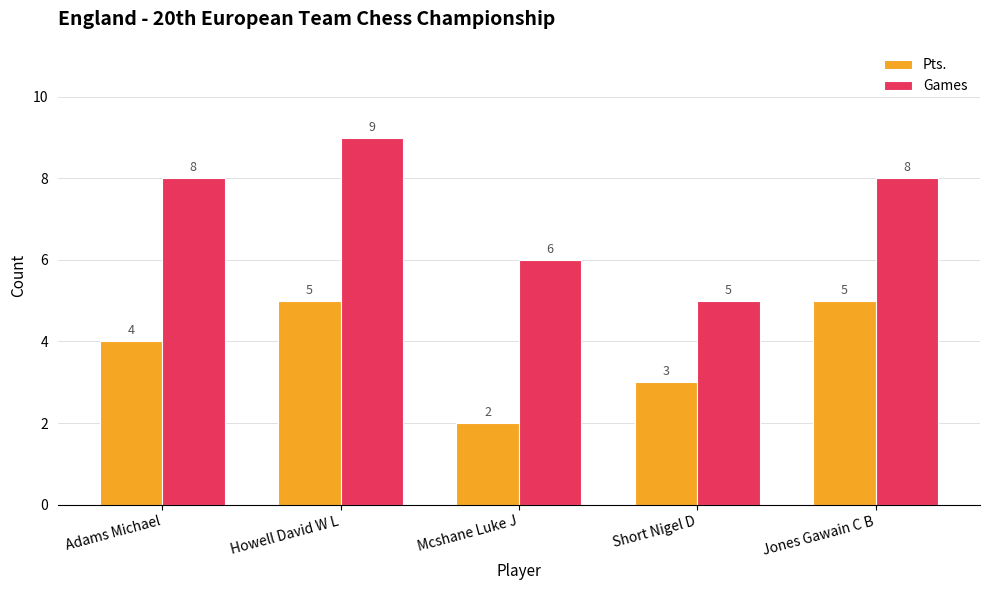

At Howell David W L, list the series in order from largest to smallest.

Games, Pts.